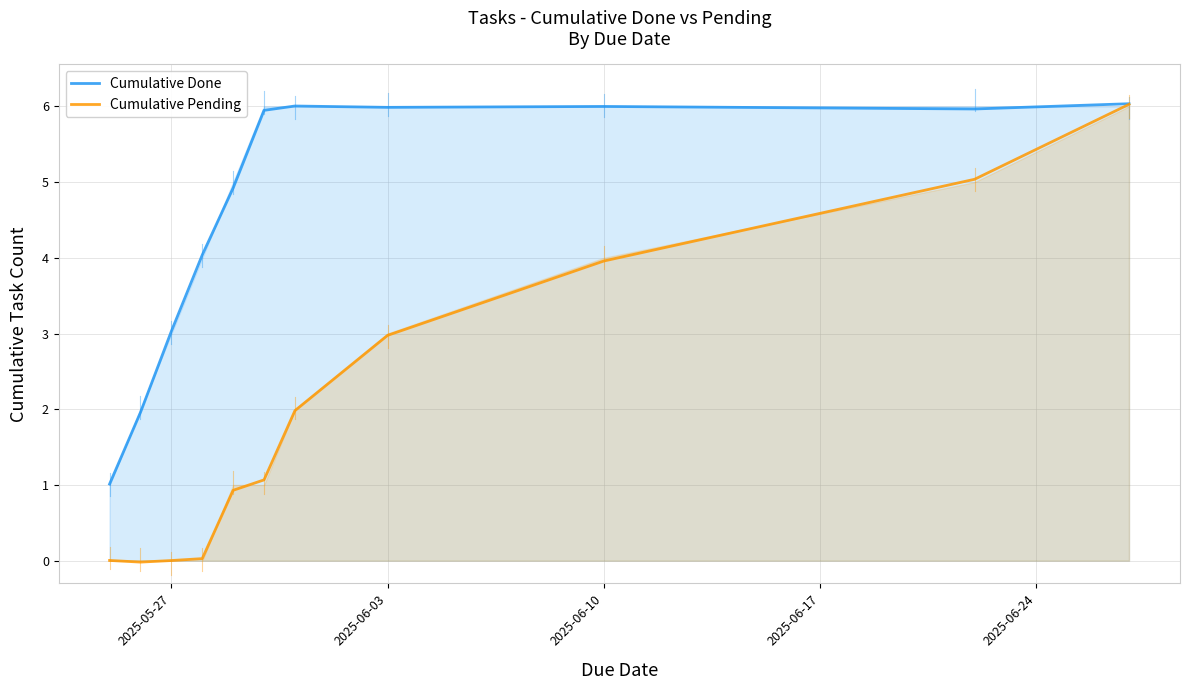

What is the highest value of the Cumulative Pending series?

6.0